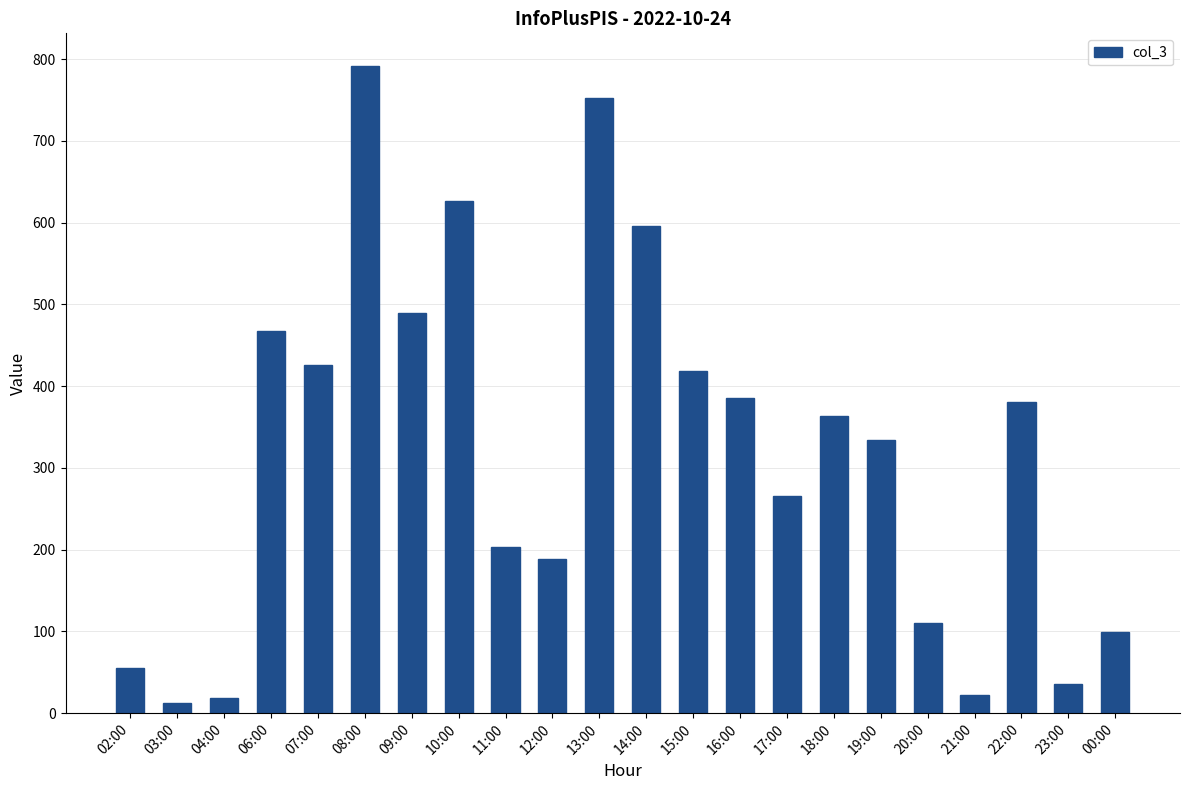

Which has a higher value, 13:00 or 06:00?

13:00